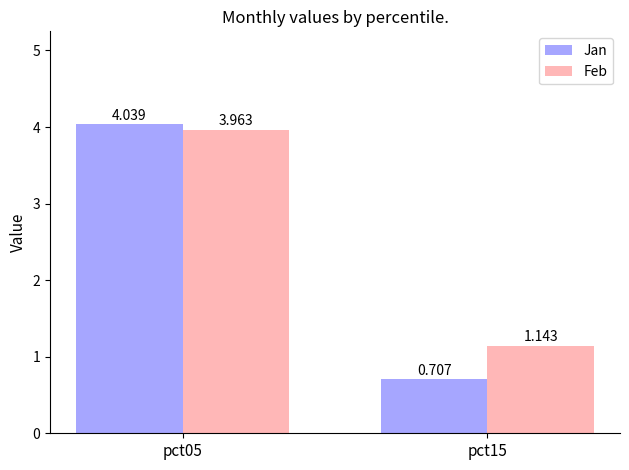

Which series has the widest spread of values?

Jan